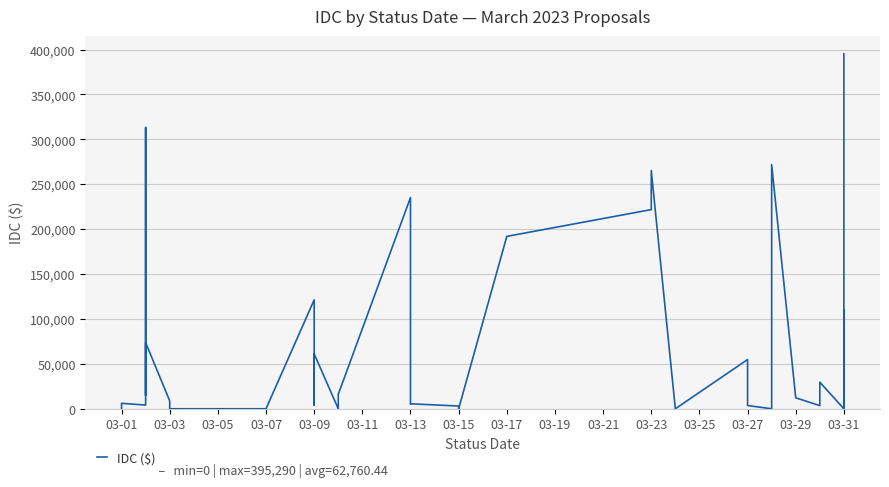

Is this an area chart (filled region under the line)?

No